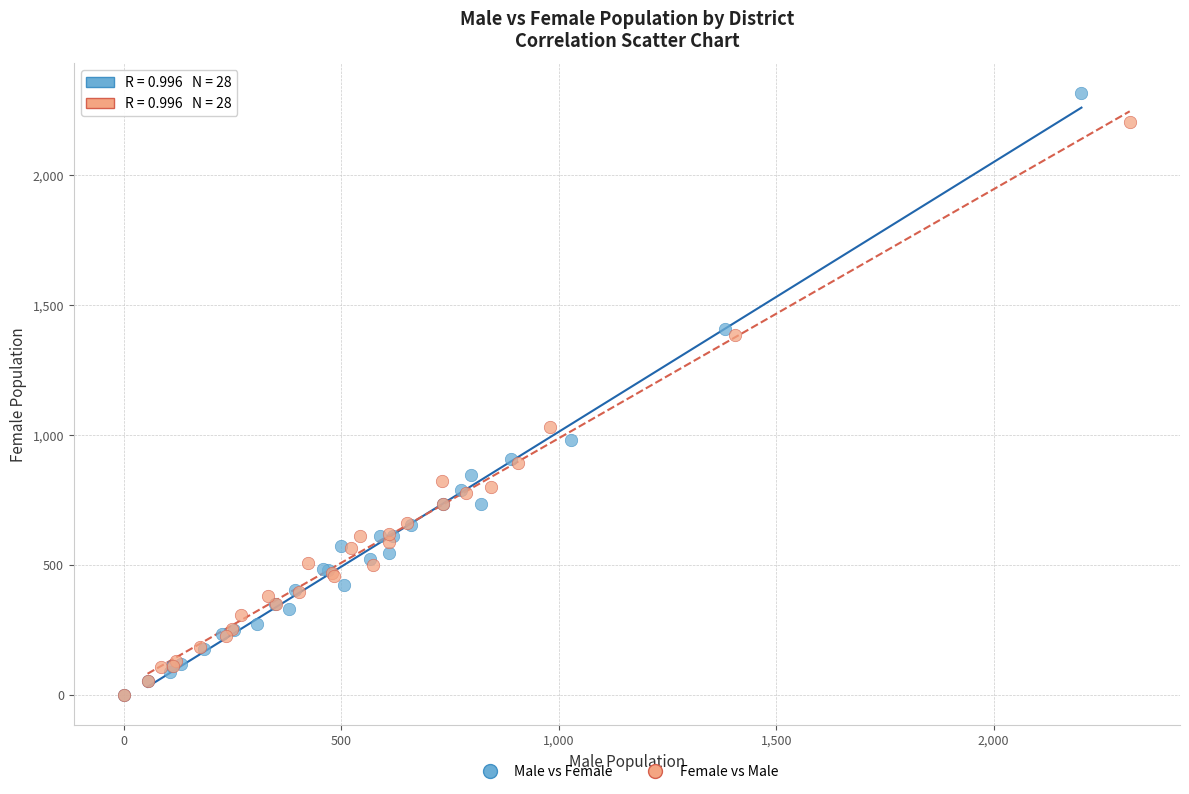

Which series reaches the maximum Y coordinate?

Male vs Female